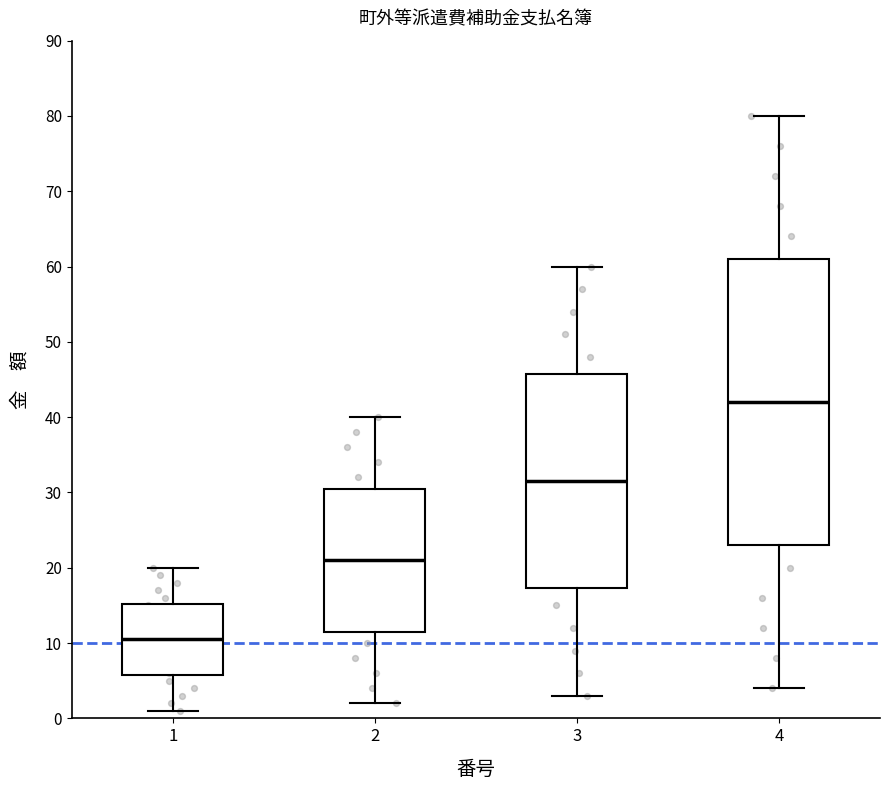

Reading left to right, read every box against the y-axis: the position of its median line, the range the box covers, and the ends of its whiskers. The values are not printed on the chart, so give them approximately, as read against the axis.

1: median 11, box 6 to 15, whiskers 1 to 20
2: median 21, box 12 to 31, whiskers 2 to 40
3: median 32, box 17 to 46, whiskers 3 to 60
4: median 42, box 23 to 61, whiskers 4 to 80